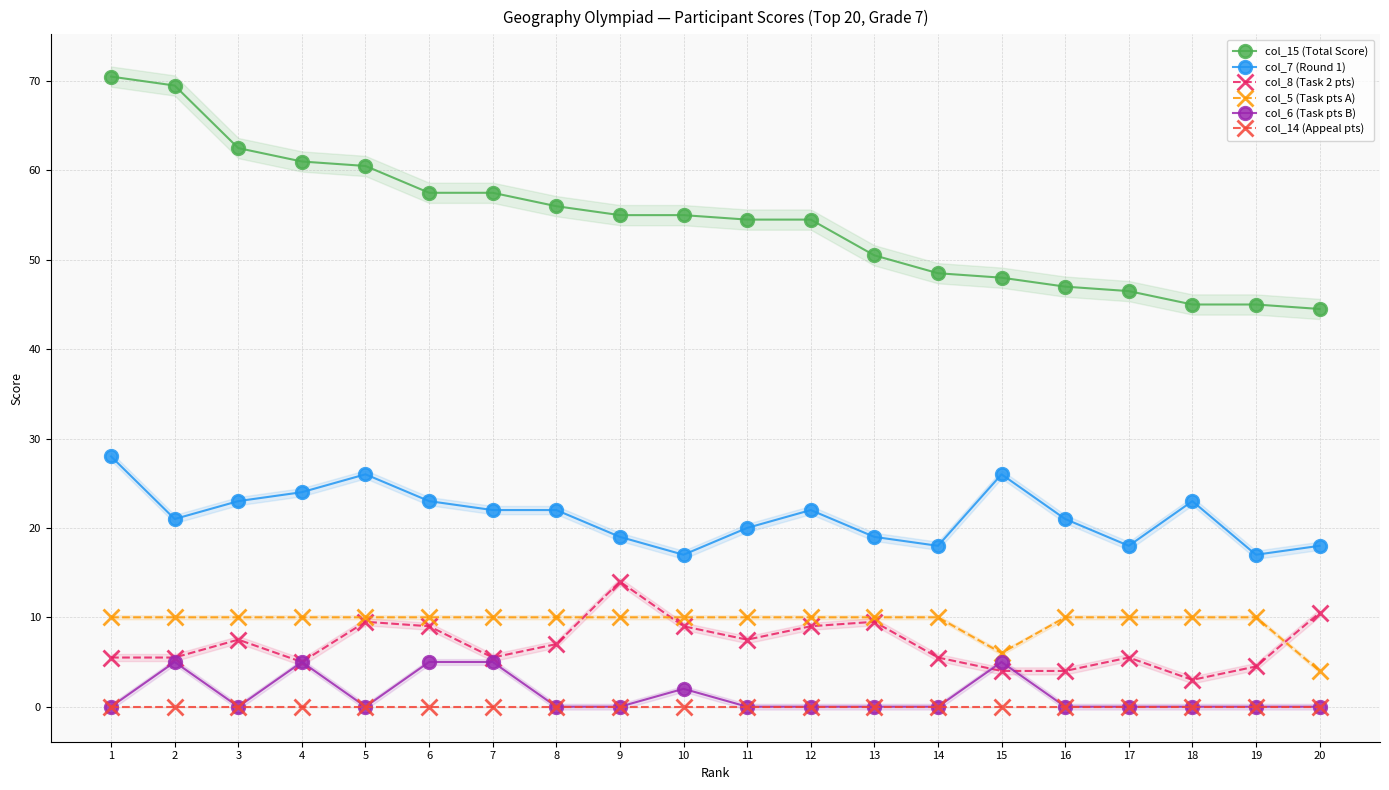

Which category has the highest value in the col_14 (Appeal pts) series?

1